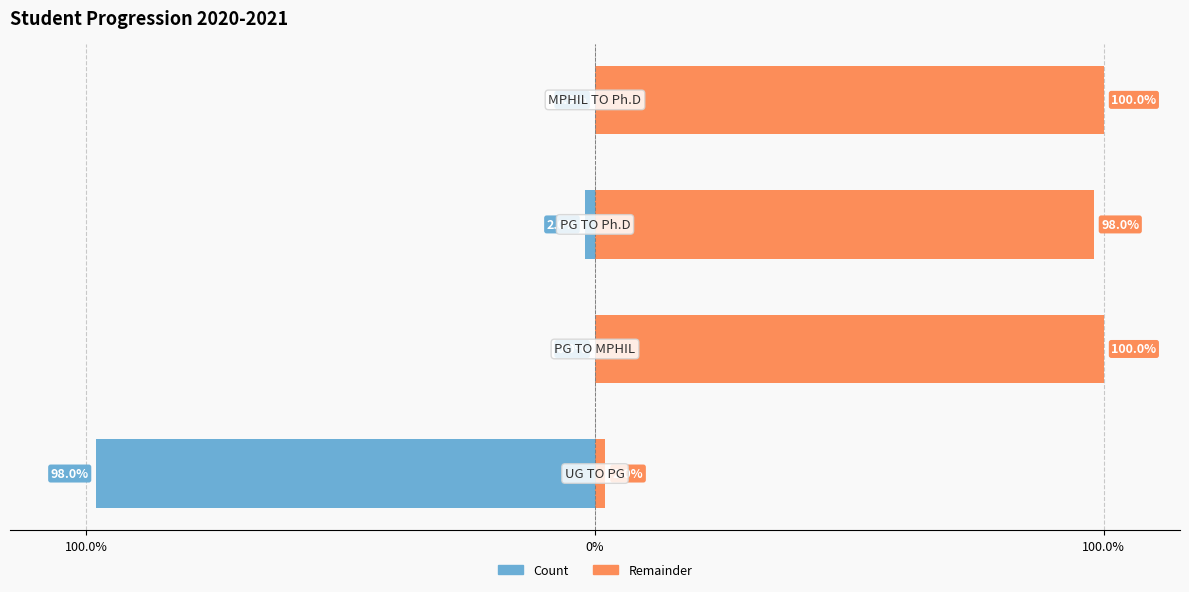

Is it true that Remainder (right) equals 98.0 at 100.0%?

True